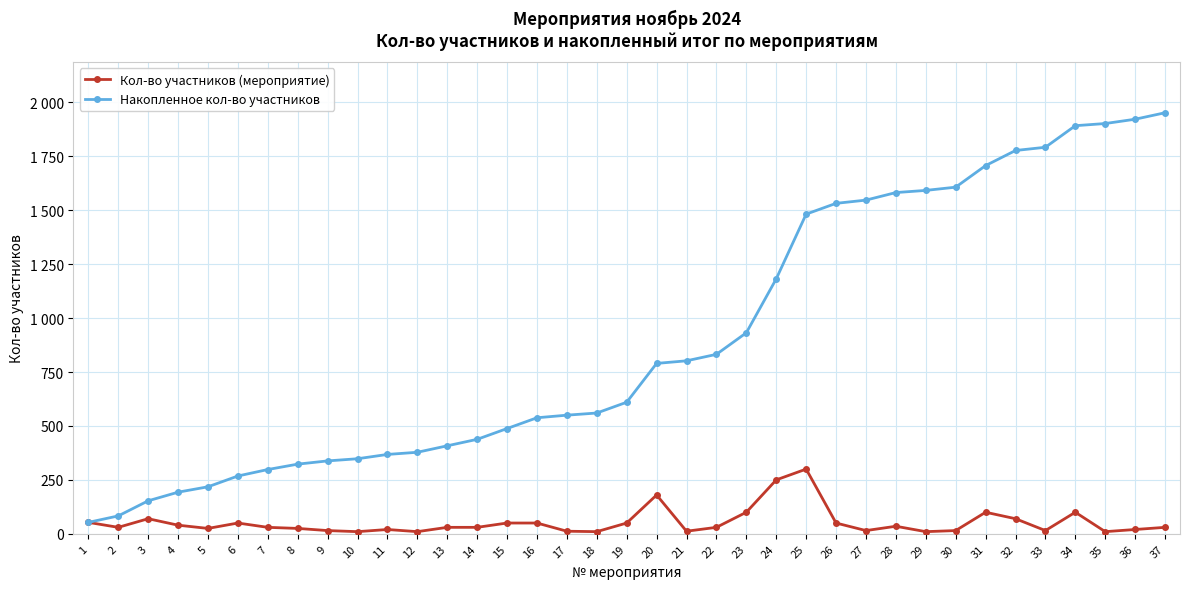

Does the chart have visible grid lines?

Yes